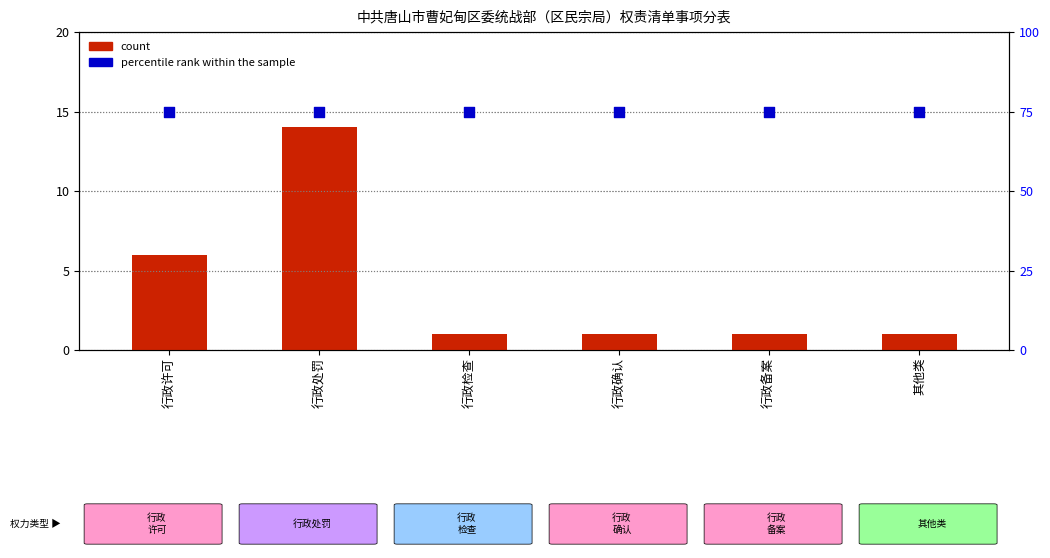

Which series has the largest total across all categories?

percentile rank within the sample